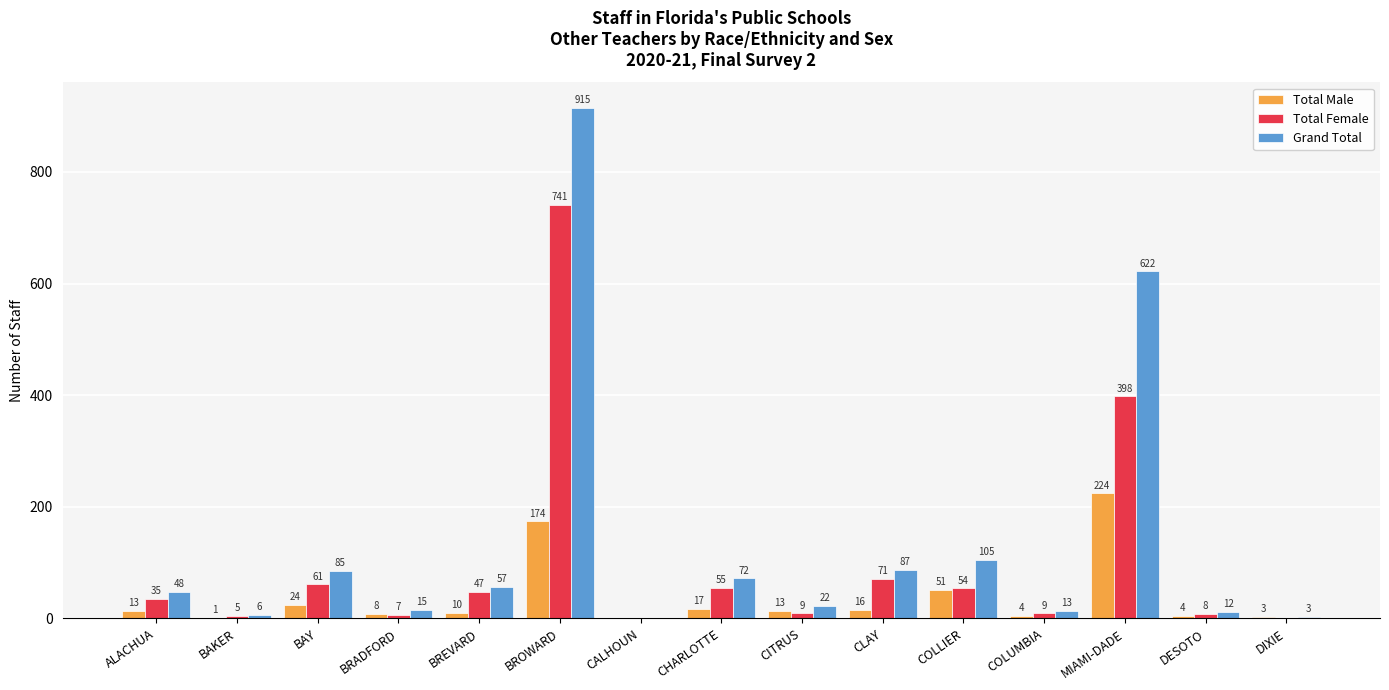

What is the average value of the Total Female series?

100